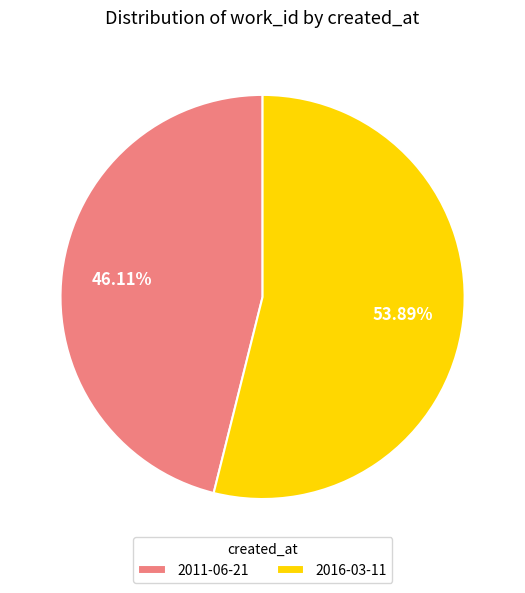

Which category has the biggest portion of the pie?

2016-03-11